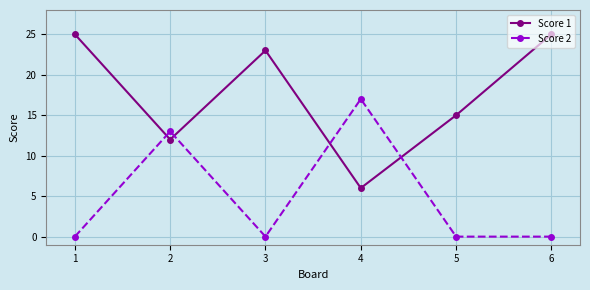

True or false: Score 1 and Score 2 intersect in this chart.

True